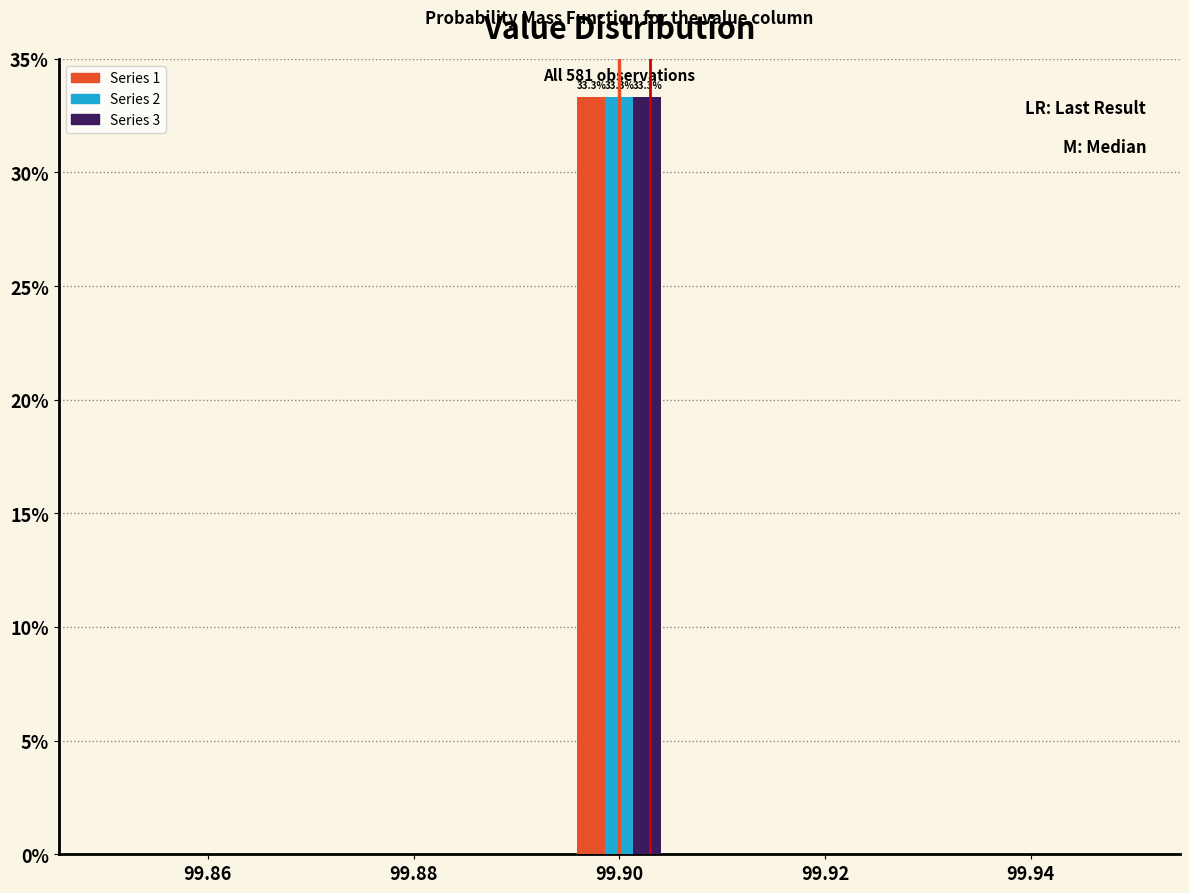

In the Series 3 series, which range on the x-axis has the tallest bar?

99.896 to 99.904